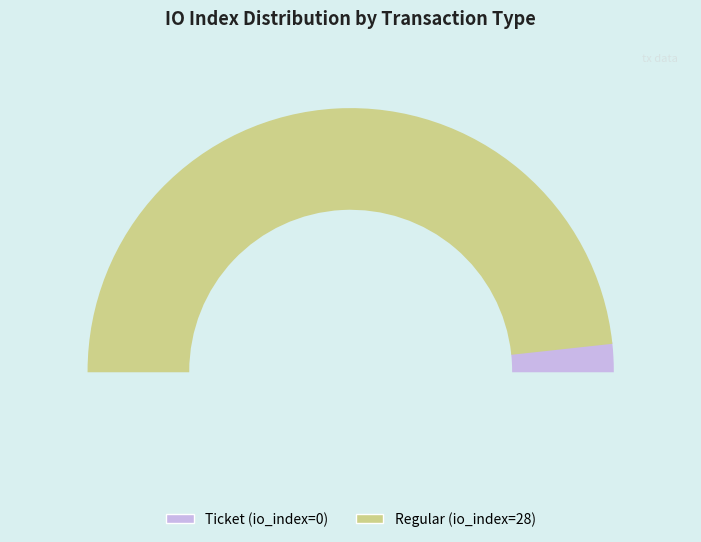

Count the number of slices in the pie.

2